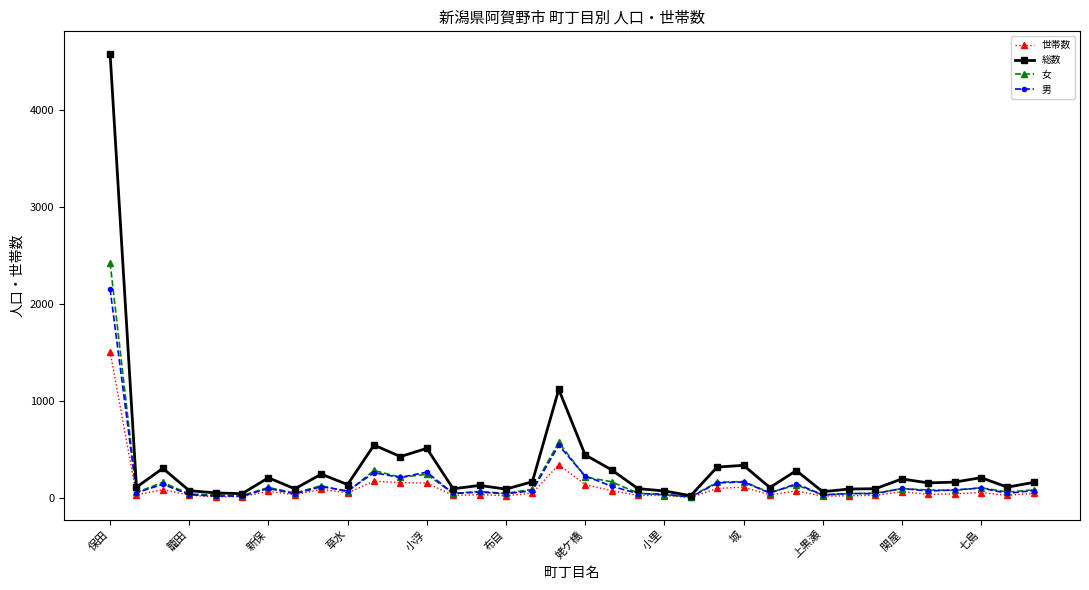

Rank the series by their maximum value, from highest to lowest.

総数, 女, 男, 世帯数